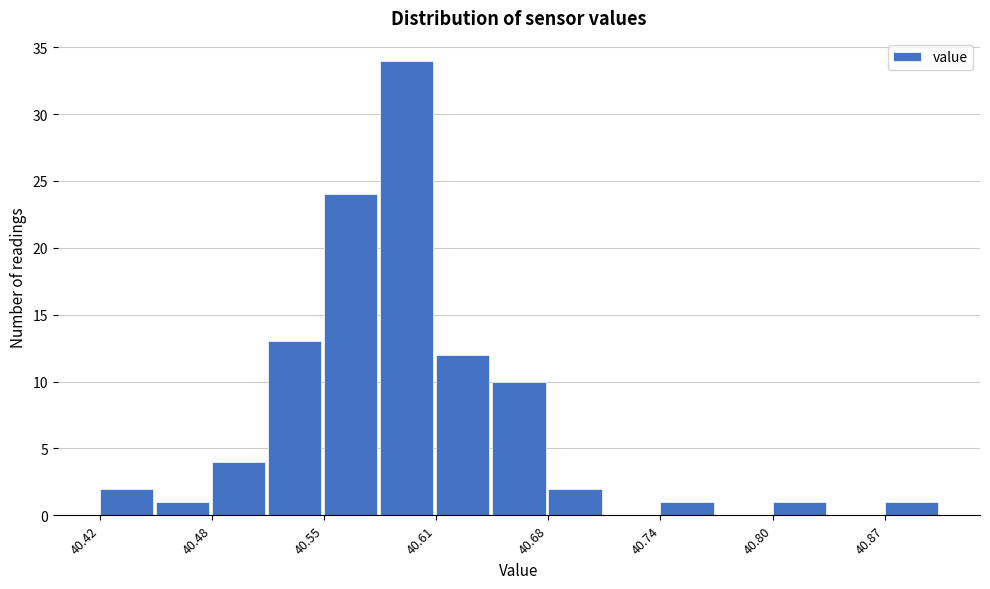

Read against the x-axis, roughly where is the centre of the tallest bar?

40.60